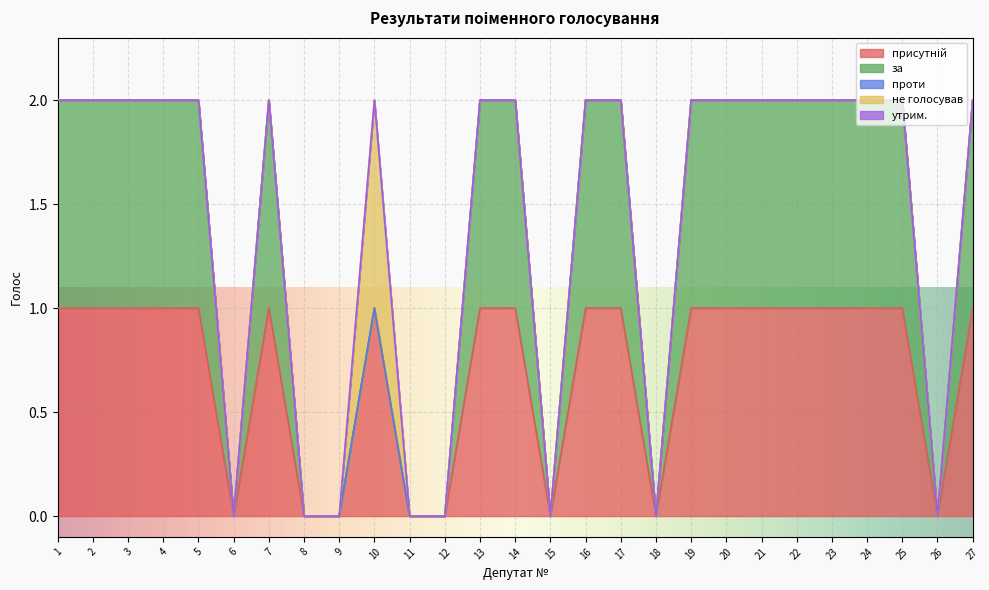

What are all the series names shown in the legend?

присутній, за, проти, не голосував, утрим.